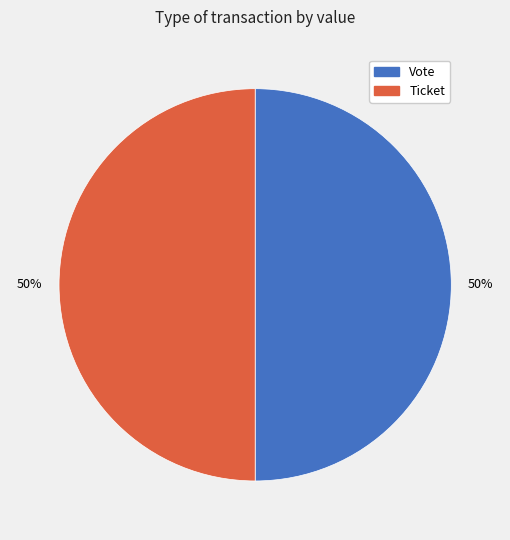

To the nearest percent, what is the combined percentage of Vote and Ticket?

100%